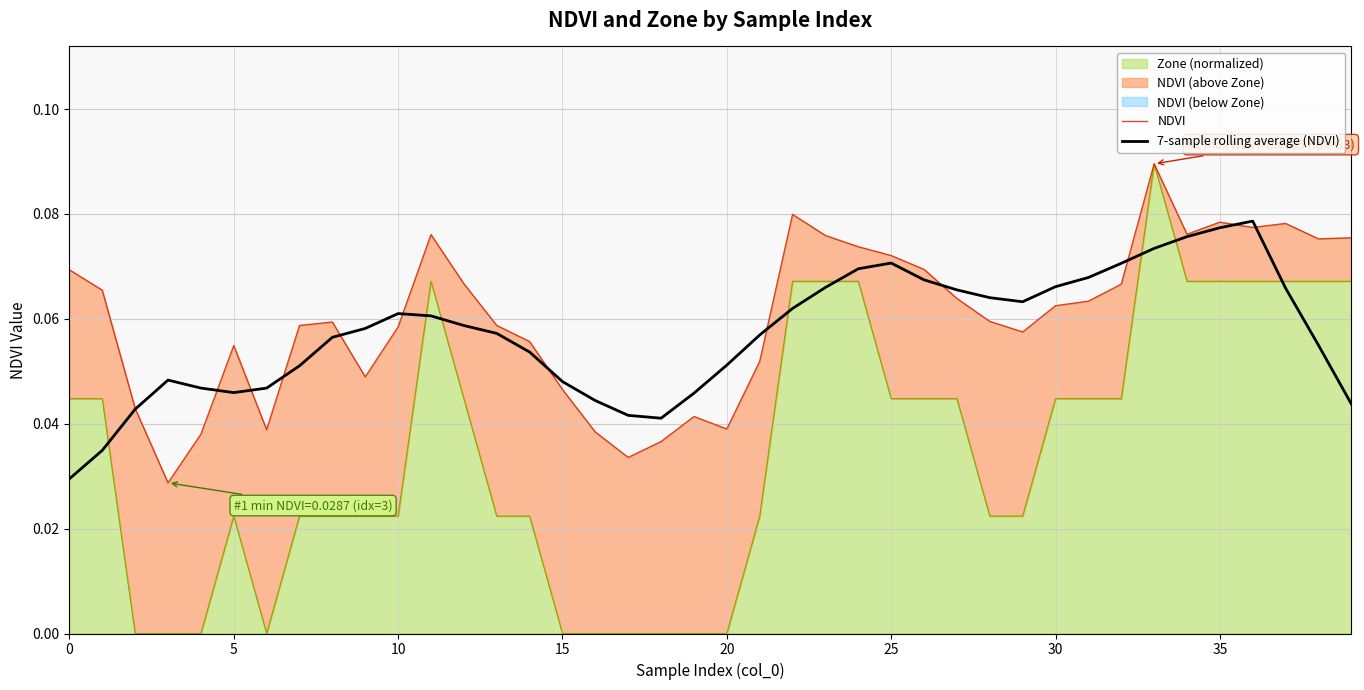

What is the label of the 11th point from the left?

10